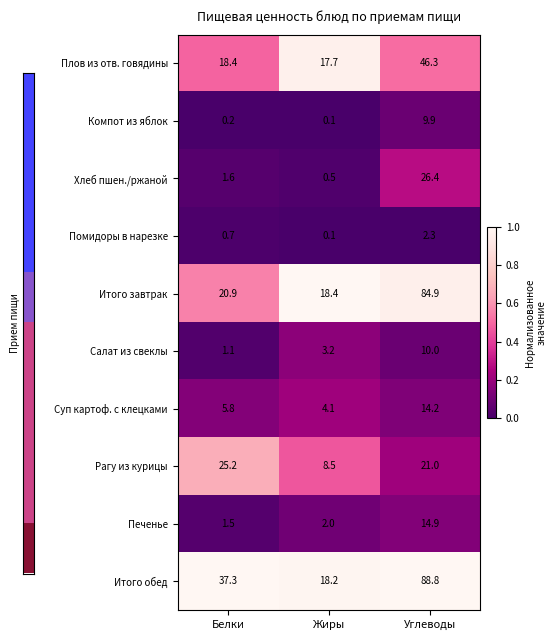

What is the maximum value shown in the chart?

88.8